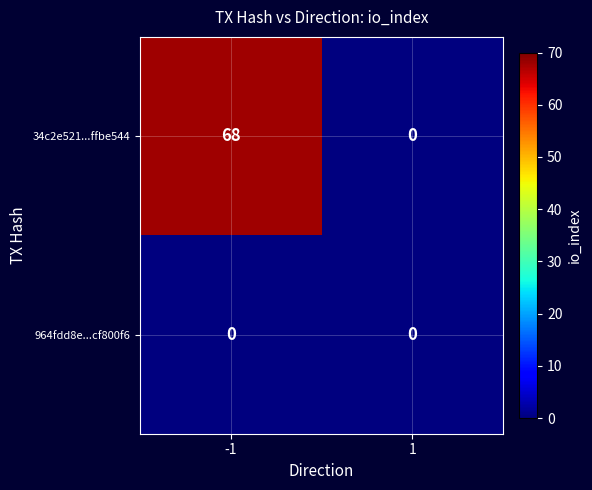

Reading left to right, list all the values displayed in this chart.

34c2e521...ffbe544: -1=68	1=0
964fdd8e...cf800f6: -1=0	1=0